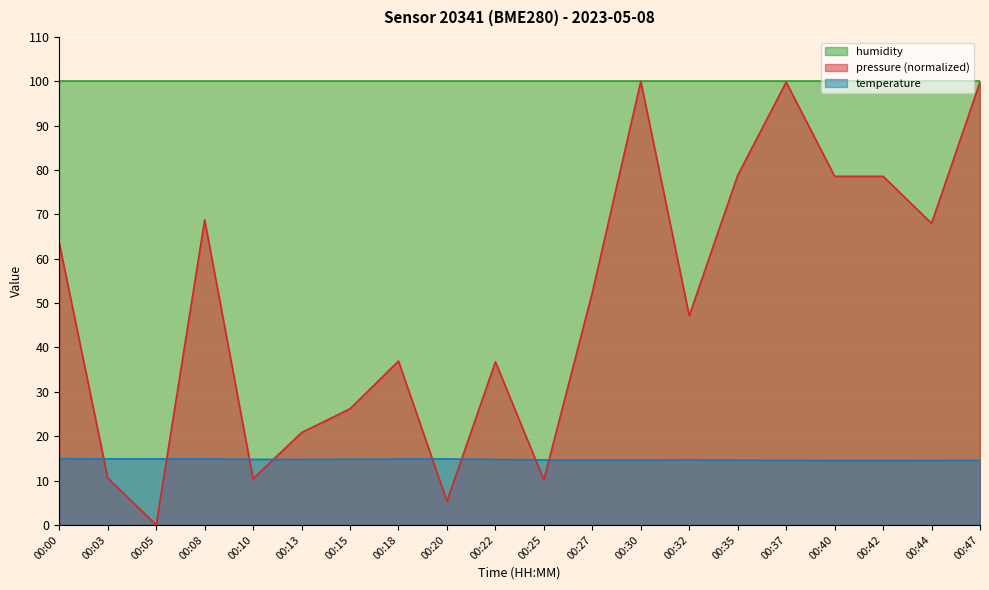

How many lines are shown in the chart?

3